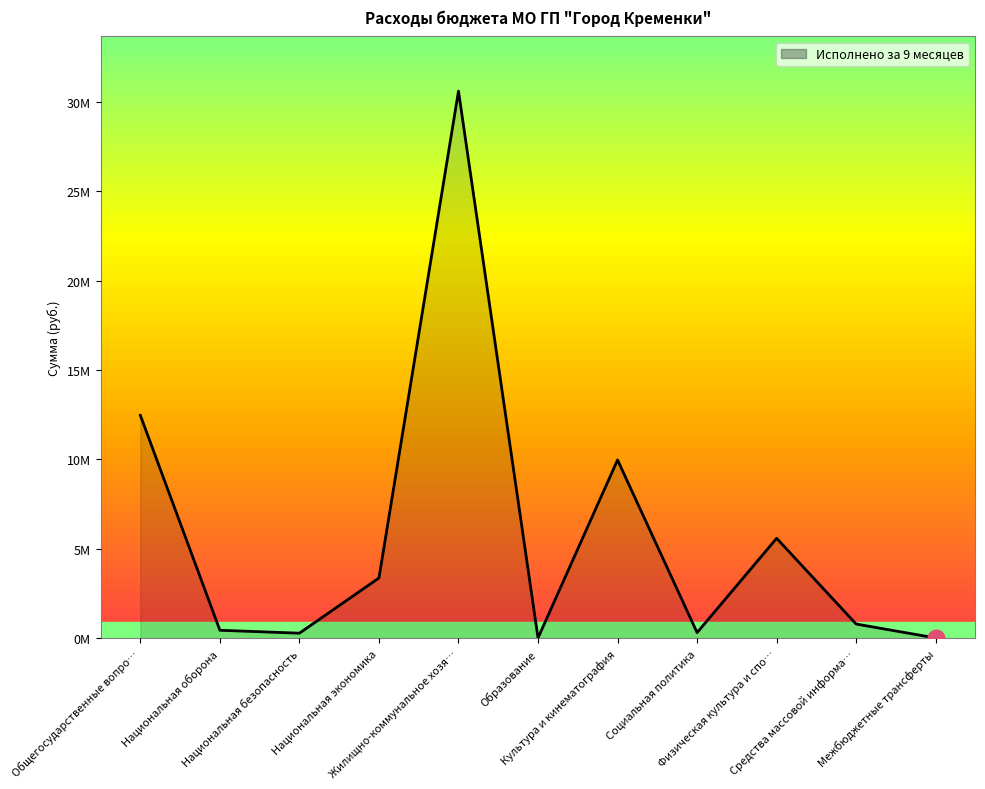

Is this an area chart (filled region under the line)?

Yes